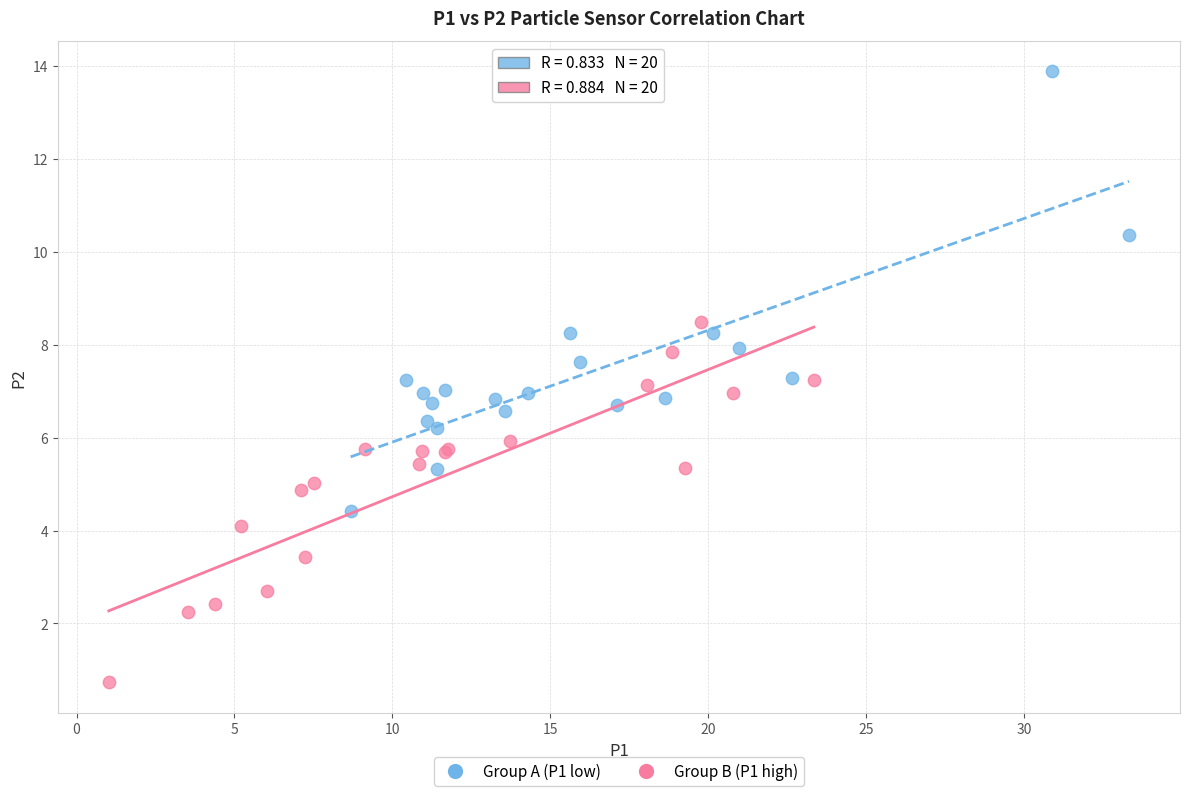

Which series contains the lowest Y value?

Group B (P1 high)